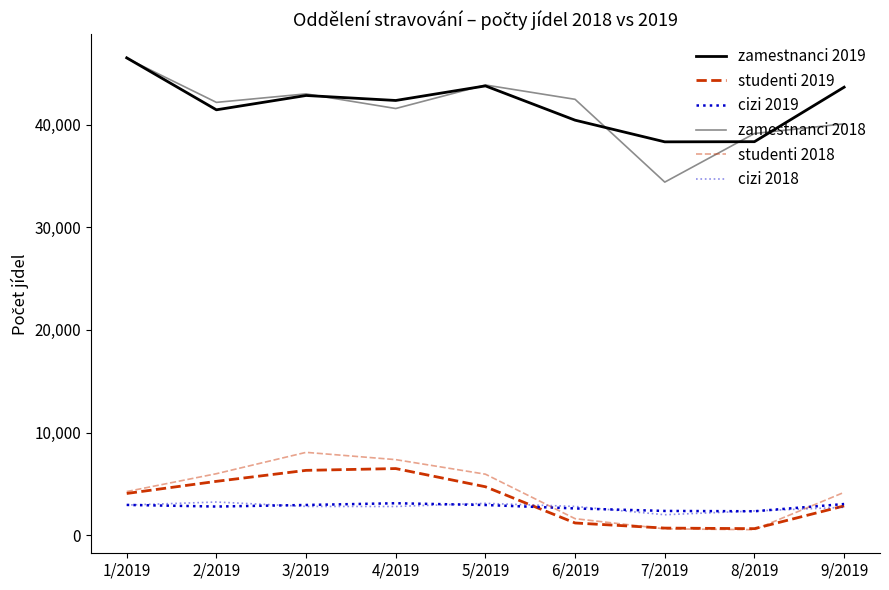

Which series changed the most between 3/2019 and 5/2019?

studenti 2018